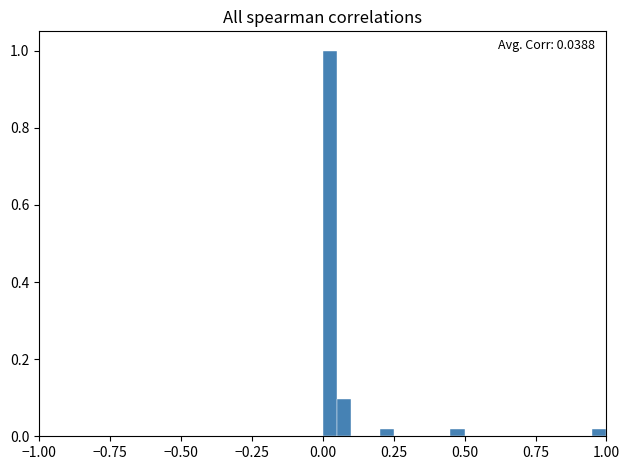

Around what value on the x-axis is the tallest bar? Give the approximate position of its centre, as read against the axis.

0.05